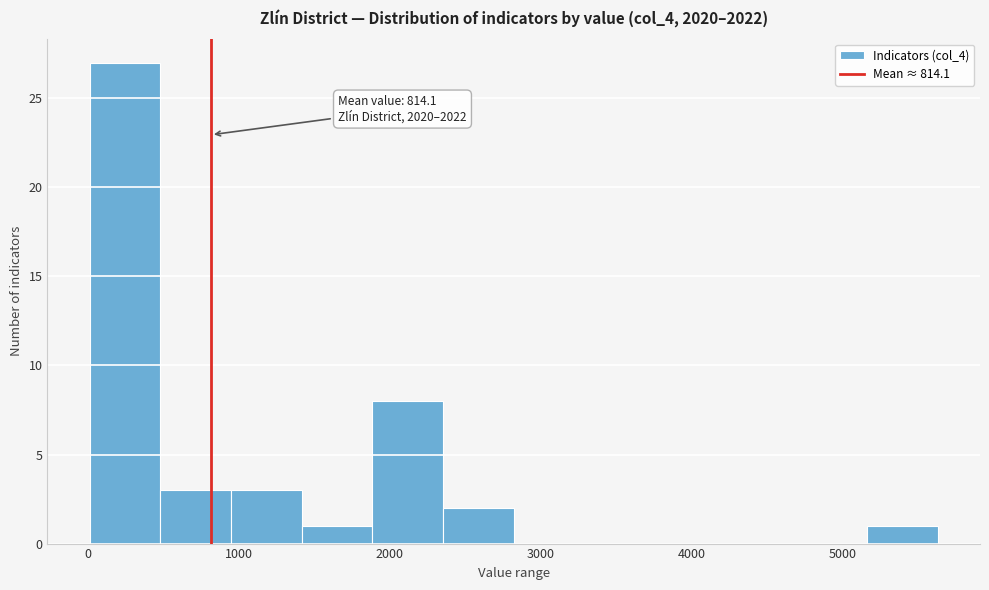

Which range on the x-axis has the tallest bar?

0 to 500